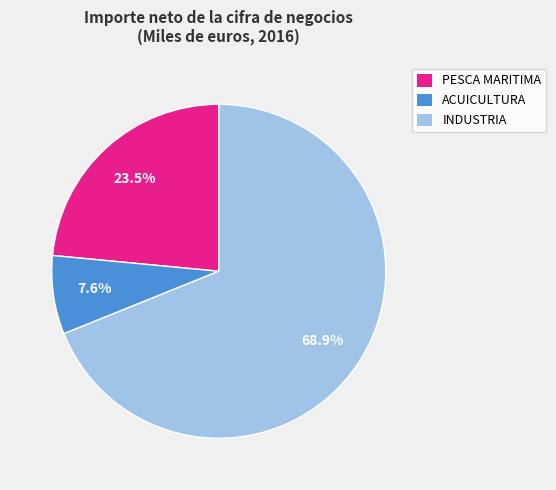

Is it true that PESCA MARITIMA is 36% of the pie?

False